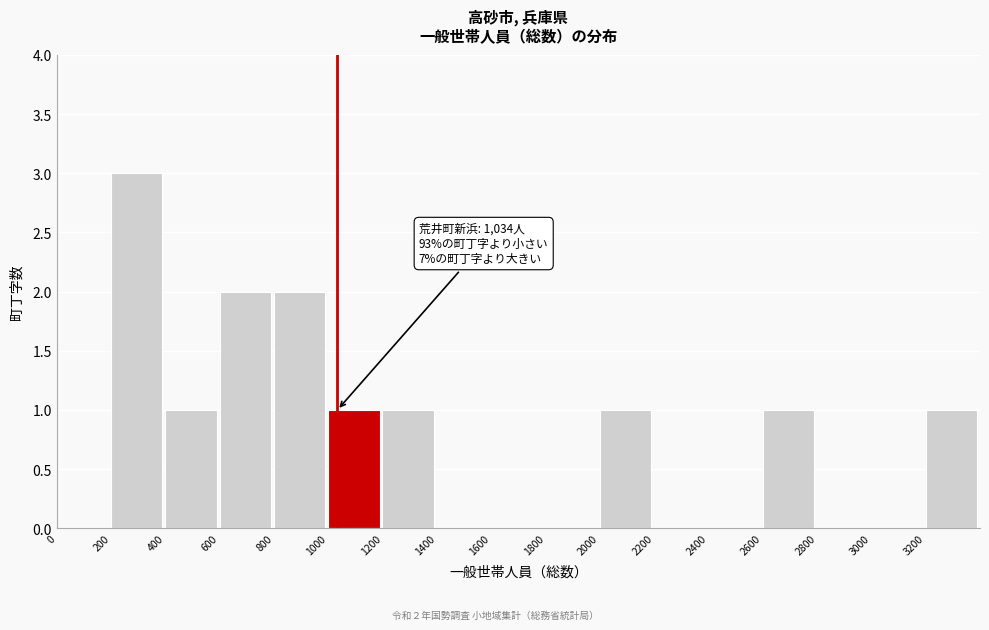

Which range on the x-axis has the tallest bar?

200 to 400